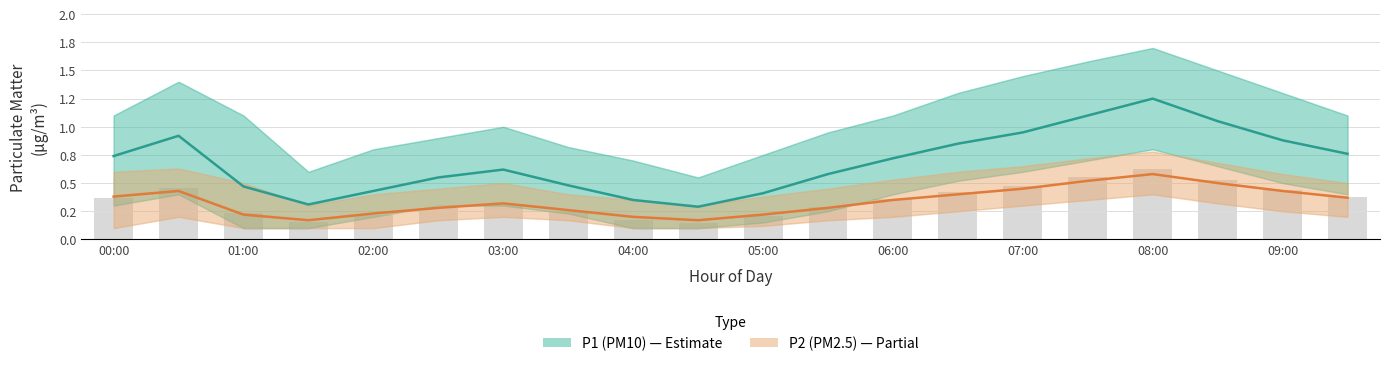

Between 04:00 and 05:00, which series saw the biggest shift?

P1 (PM10)